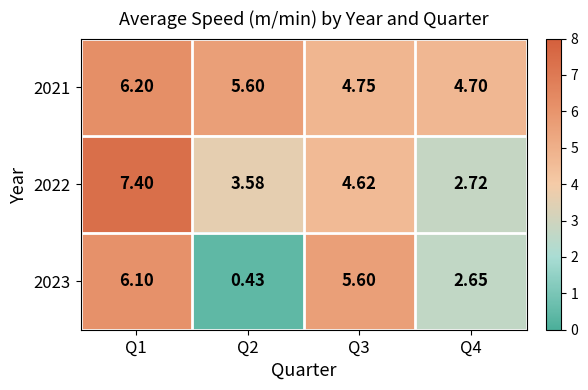

Is the value of 2022 at Q4 greater than the value of 2021 at Q1?

No